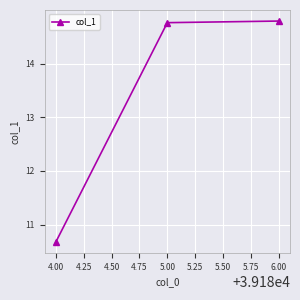

How many data points are less than 14?

1